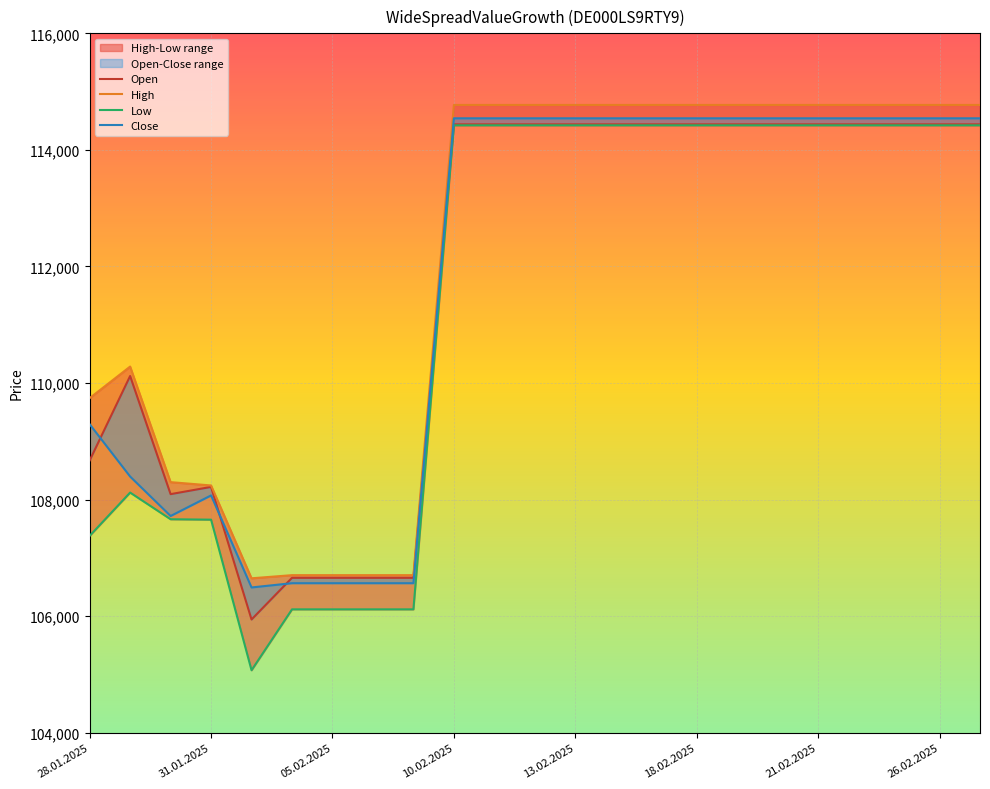

After their last crossing, which series has the higher values: Open or Close?

Close